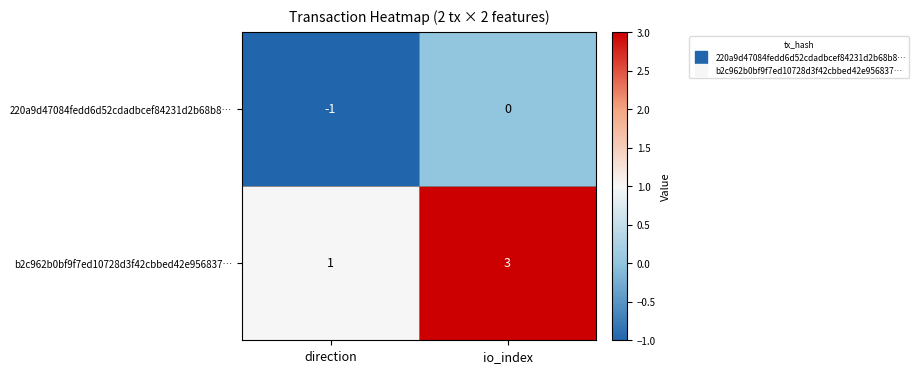

Which series has the largest range (max minus min)?

b2c962b0bf9f7ed10728d3f42cbbed42e956837…